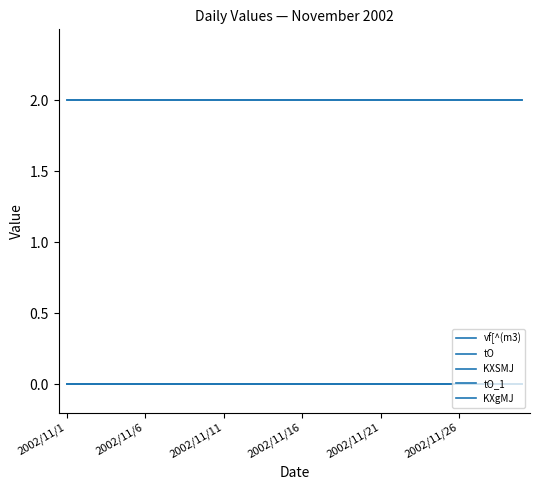

How many lines are shown in the chart?

5